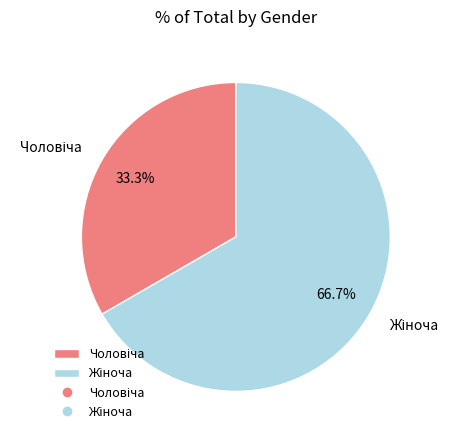

Is there any slice that represents more than half of the pie?

Yes